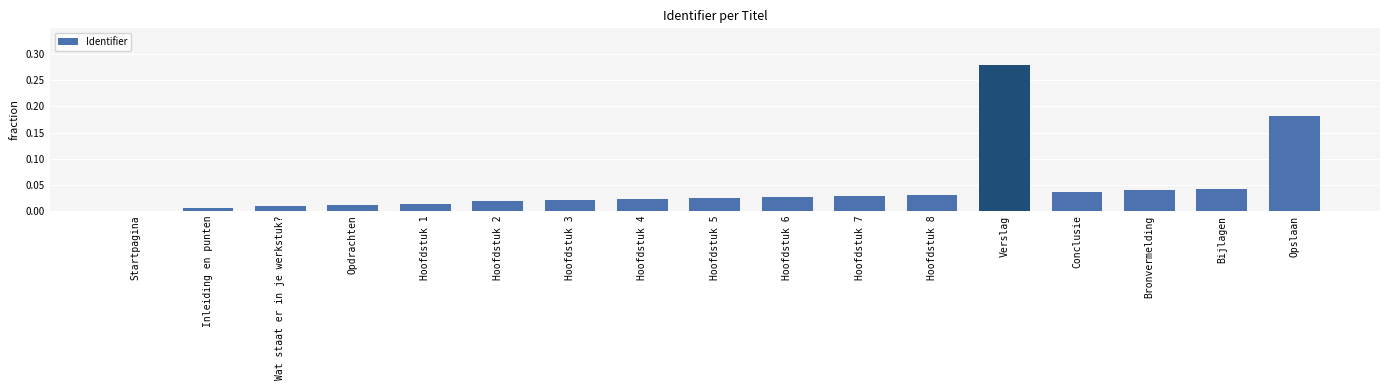

Are the bars horizontal?

No